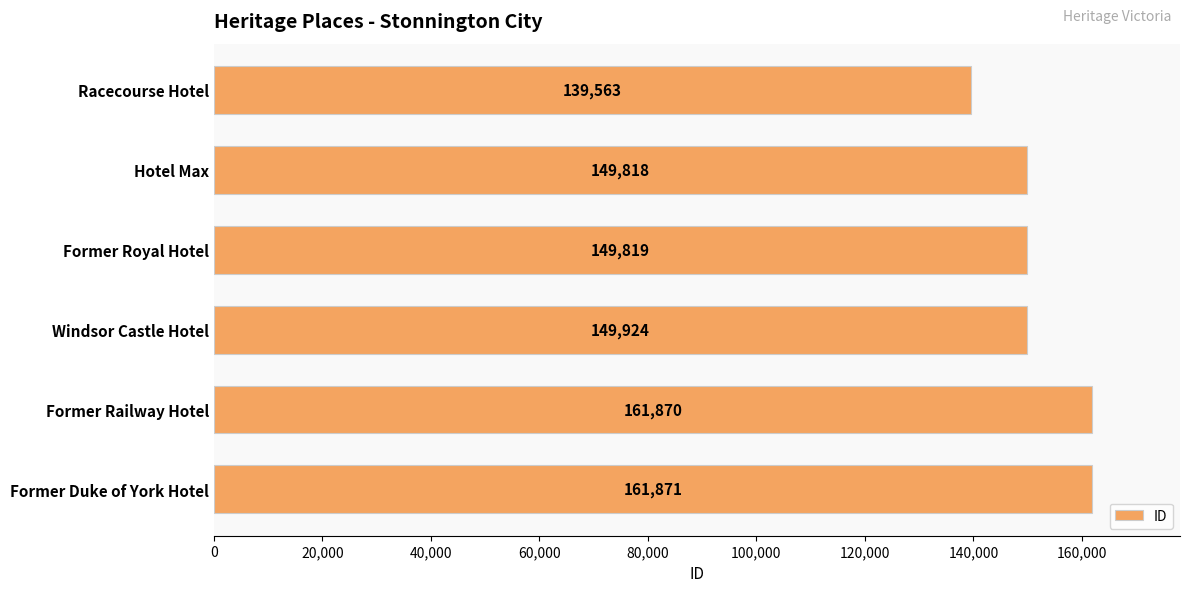

What is the ratio of the value at Former Royal Hotel to the value at Former Duke of York Hotel?

0.9